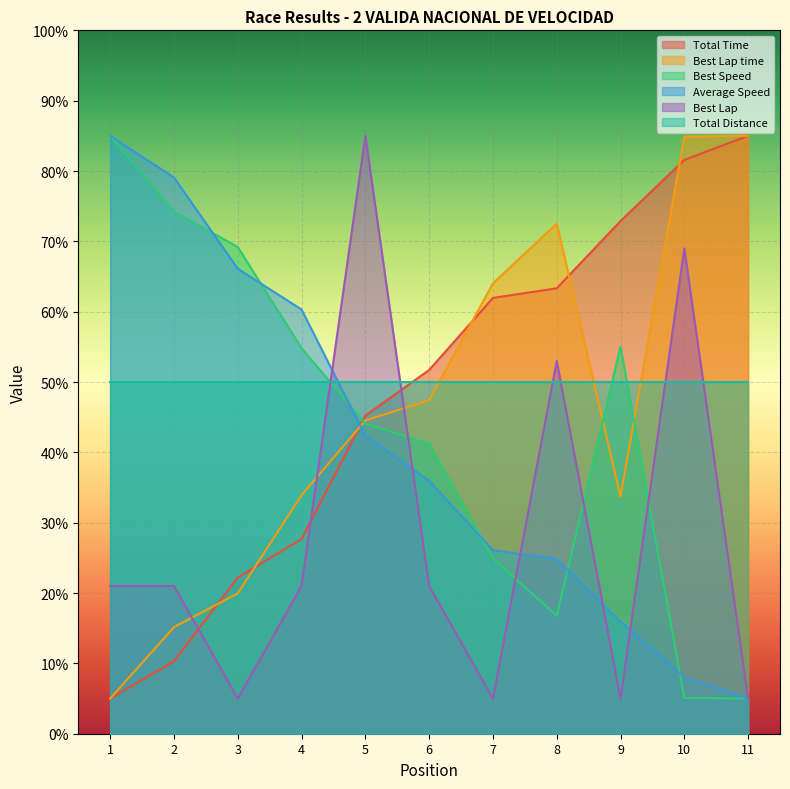

Rank the series at 7 from highest to lowest value.

Best Lap time, Total Time, Total Distance, Average Speed, Best Speed, Best Lap